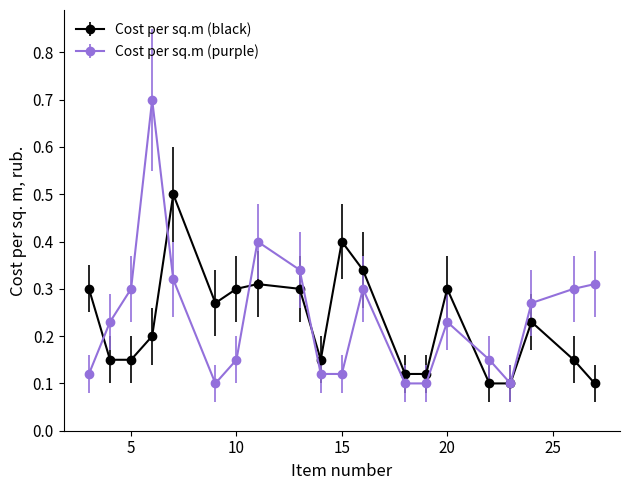

How many Cost per sq.m (black) values are between 0 and 1?

20